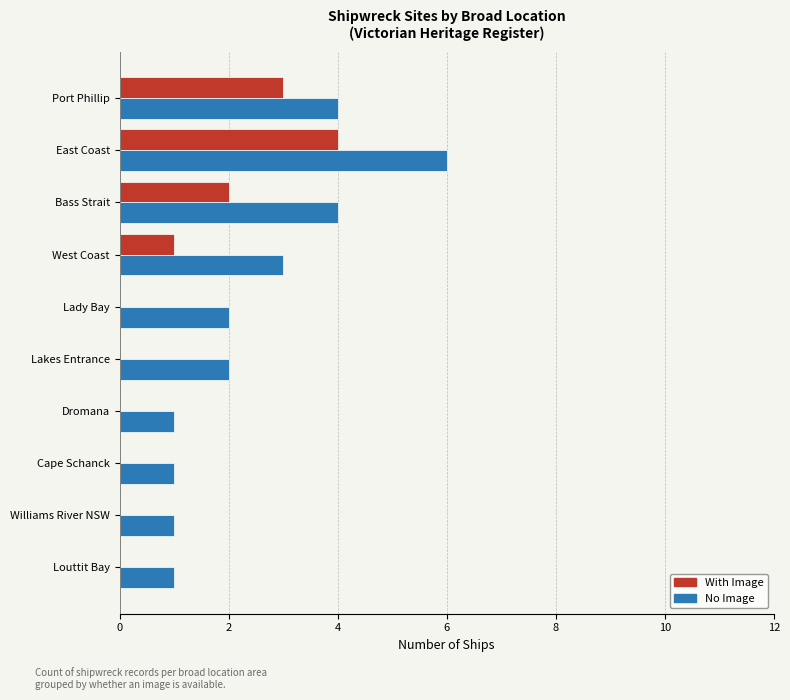

The value of With Image at Cape Schanck is 0. True or false?

True